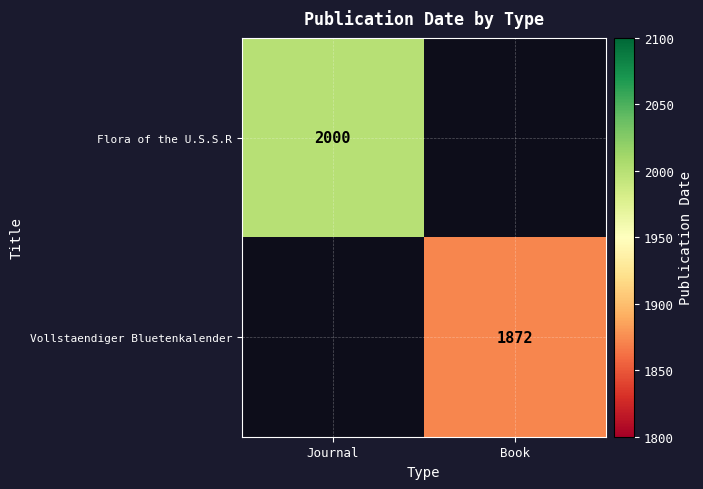

The Vollstaendiger Bluetenkalender series shows 3285 at Book. True or false?

False